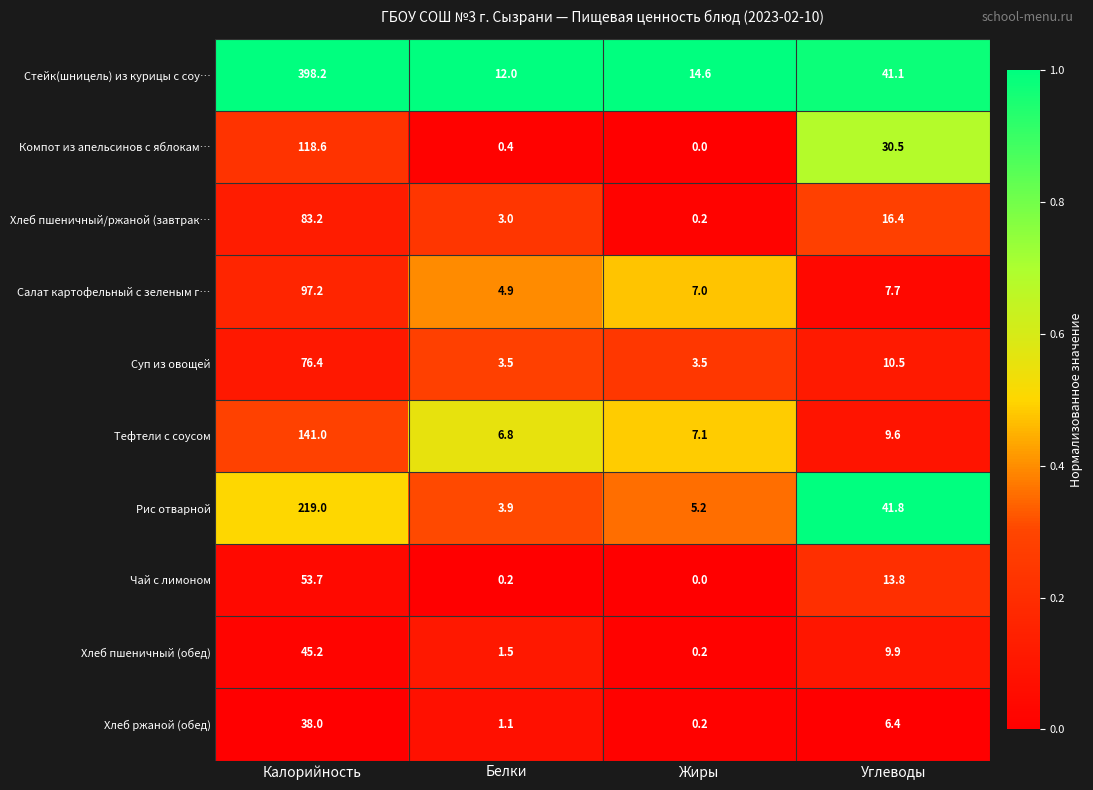

The value of Компот из апельсинов с яблокам… at Калорийность is 201.1. True or false?

False